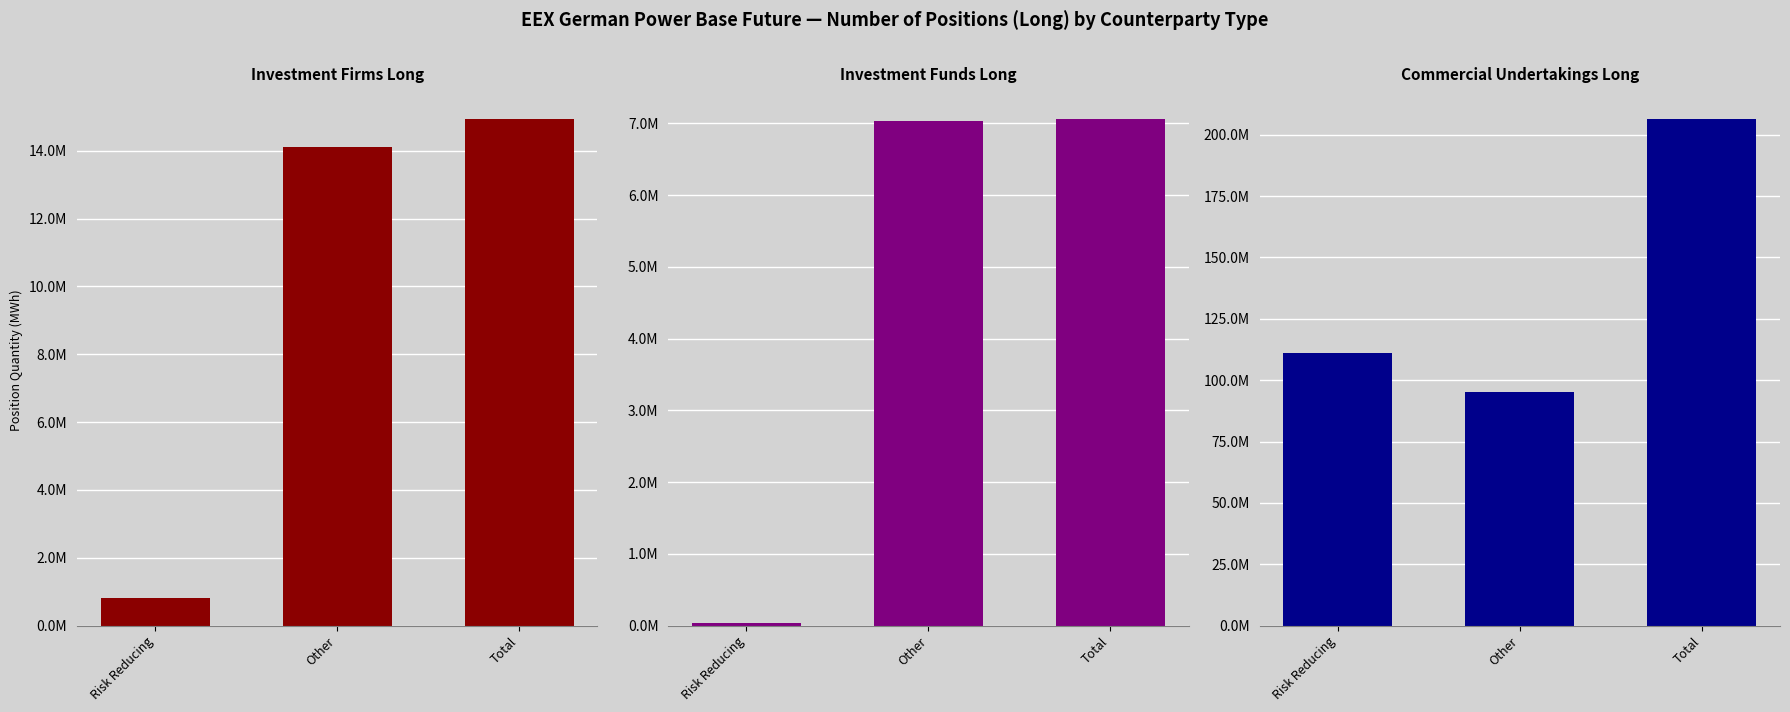

What is the value of the Investment Funds Long bar at the 2nd from the left?

7028333.8